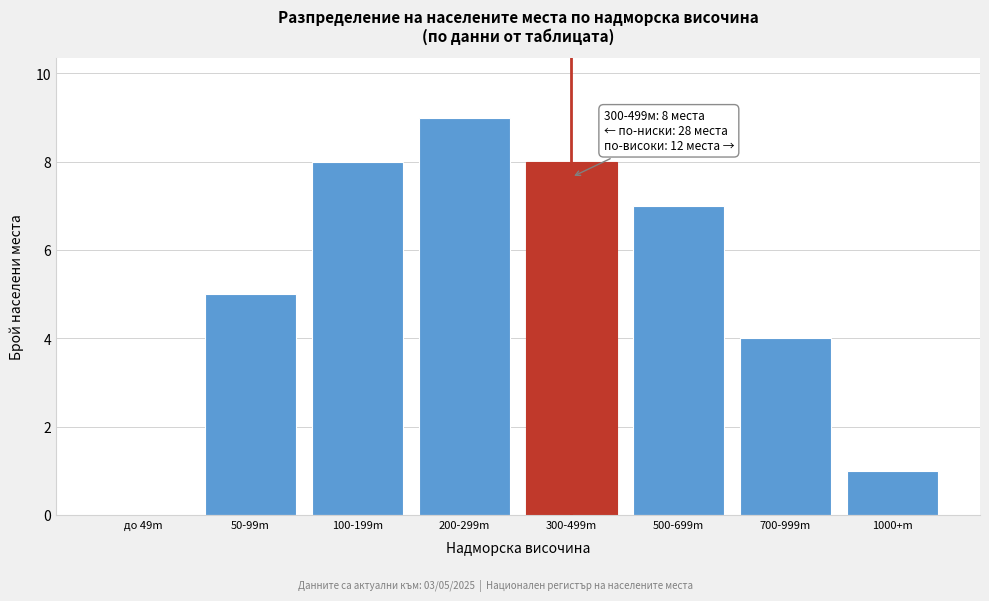

Reading left to right, transcribe all the data shown in this chart.

до 49m=0	50-99m=5	100-199m=8	200-299m=9	300-499m=8	500-699m=7	700-999m=4	1000+m=1